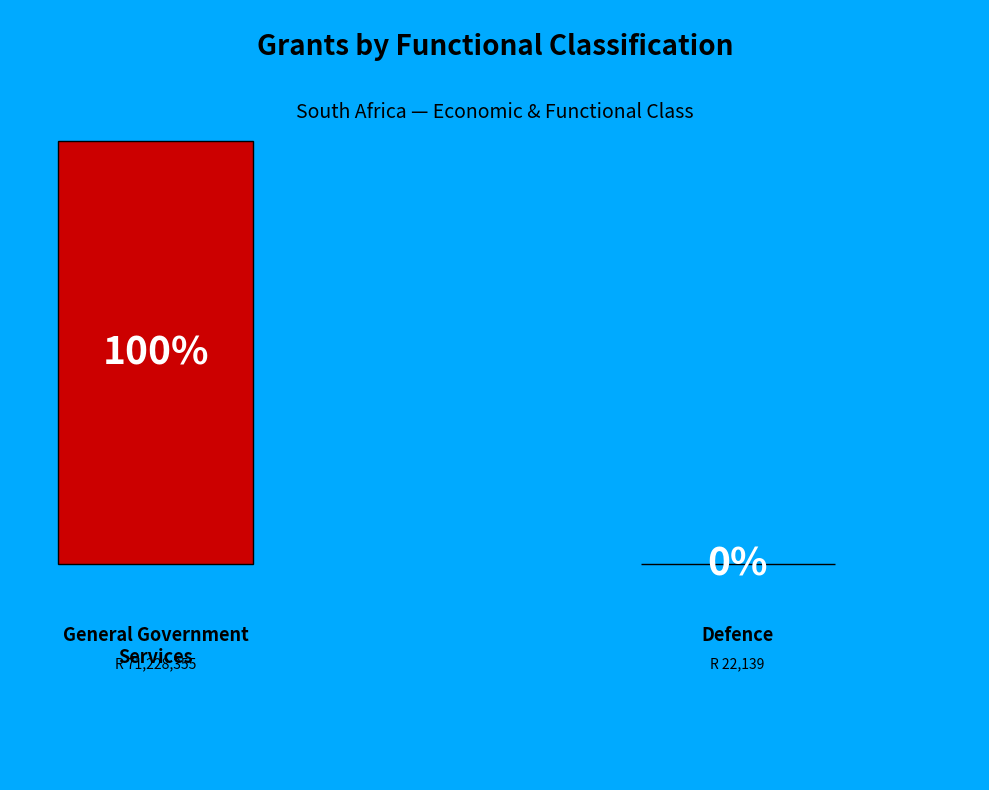

Which category accounts for the majority?

GENERAL GOVERNMENT SERVICES